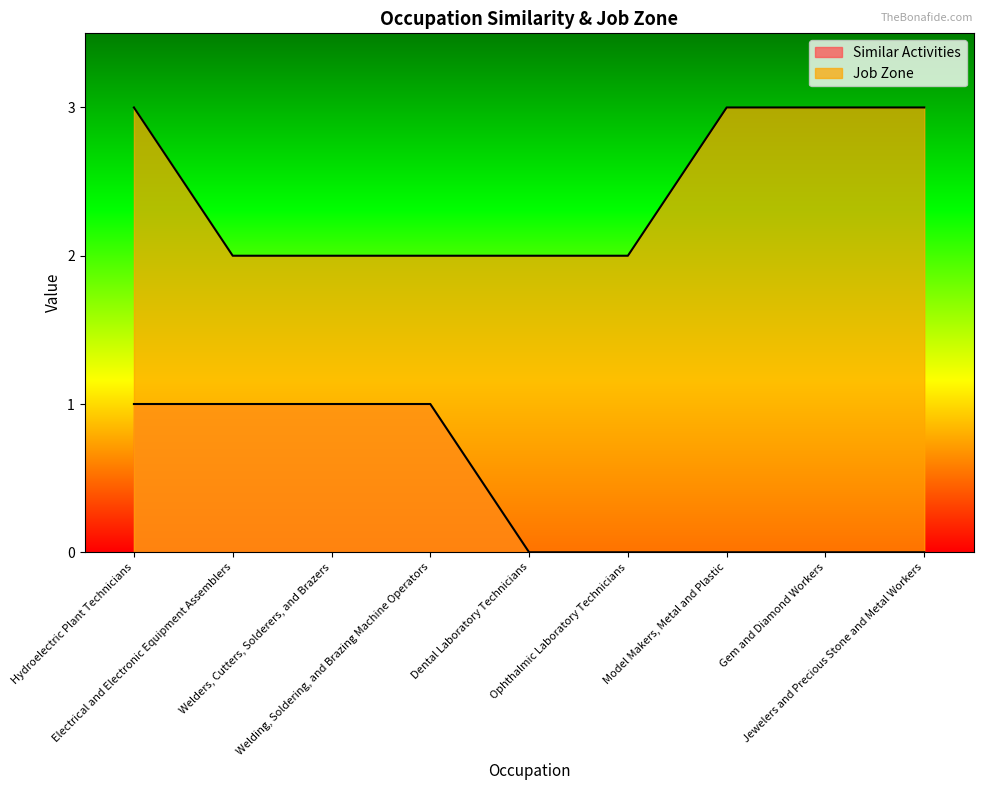

What position from the right is Jewelers and Precious Stone and Metal Workers?

1